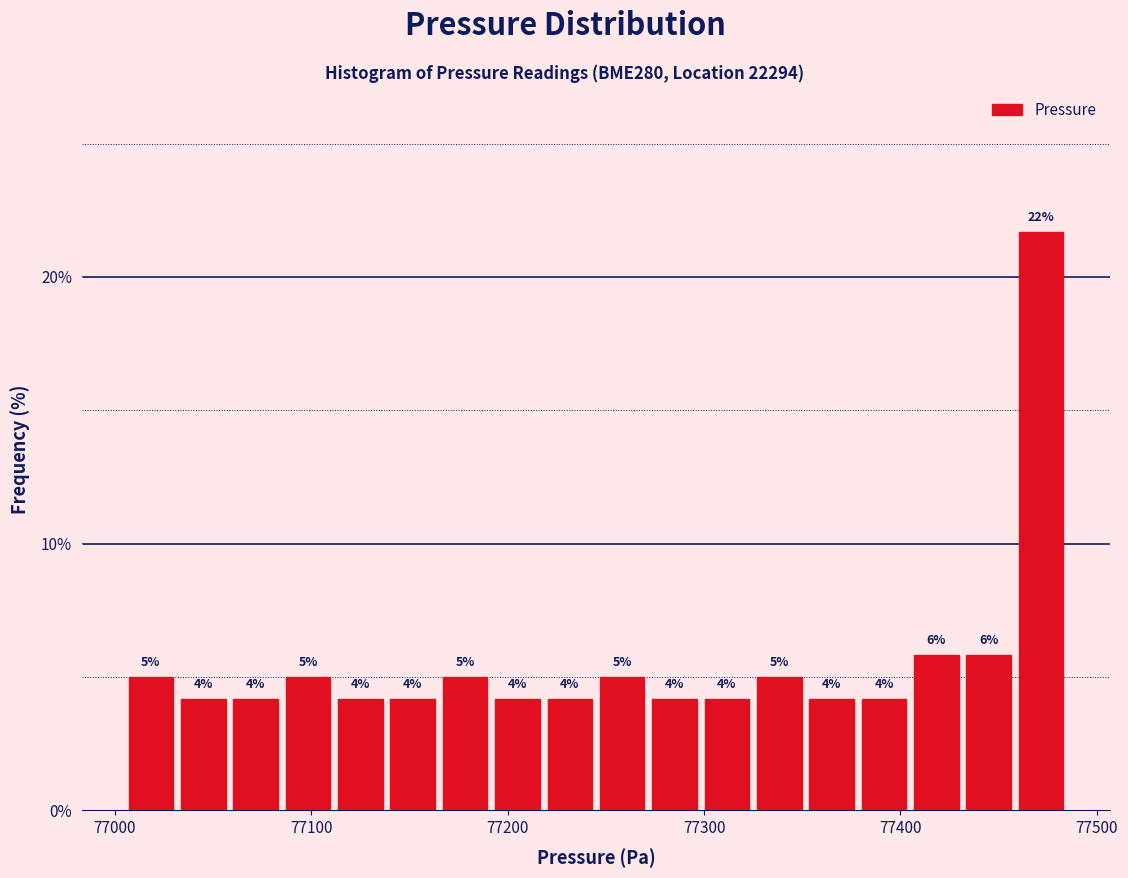

Read against the x-axis, roughly where is the centre of the tallest bar?

77470